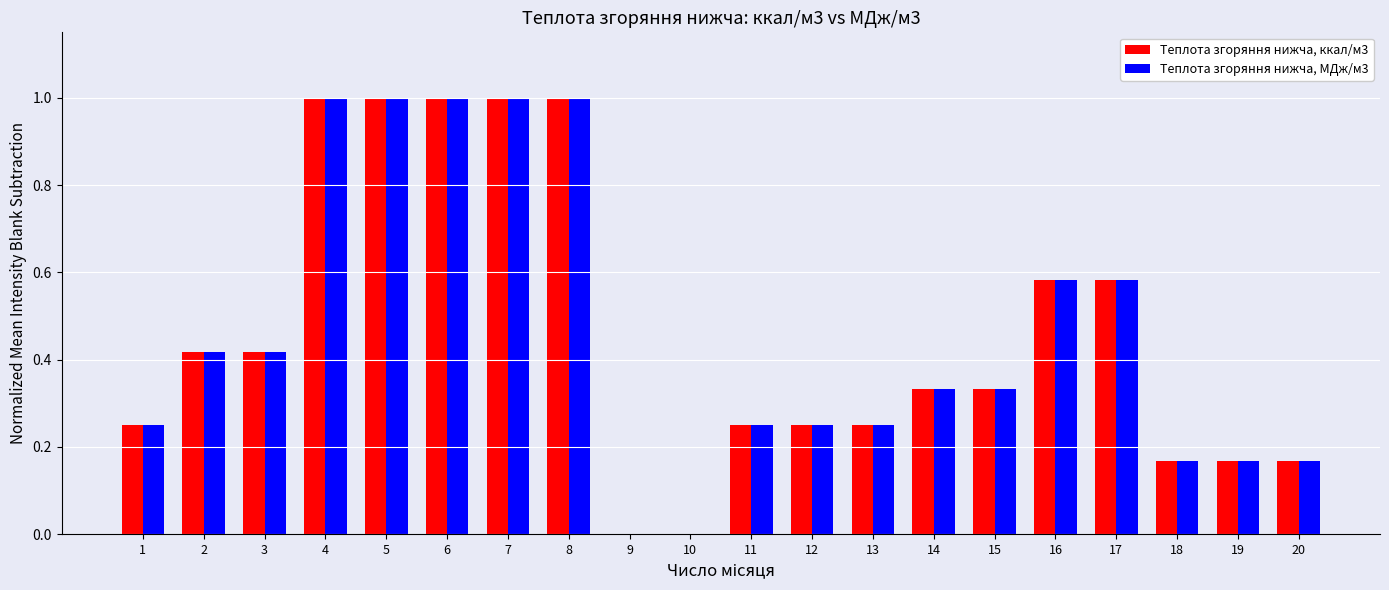

Between 8 and 15, which series saw the biggest shift?

Теплота згоряння нижча, ккал/м3